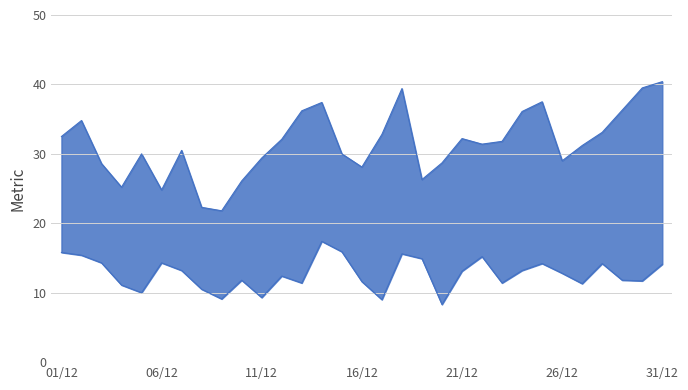

Which label corresponds to the smallest value in the chart?

19